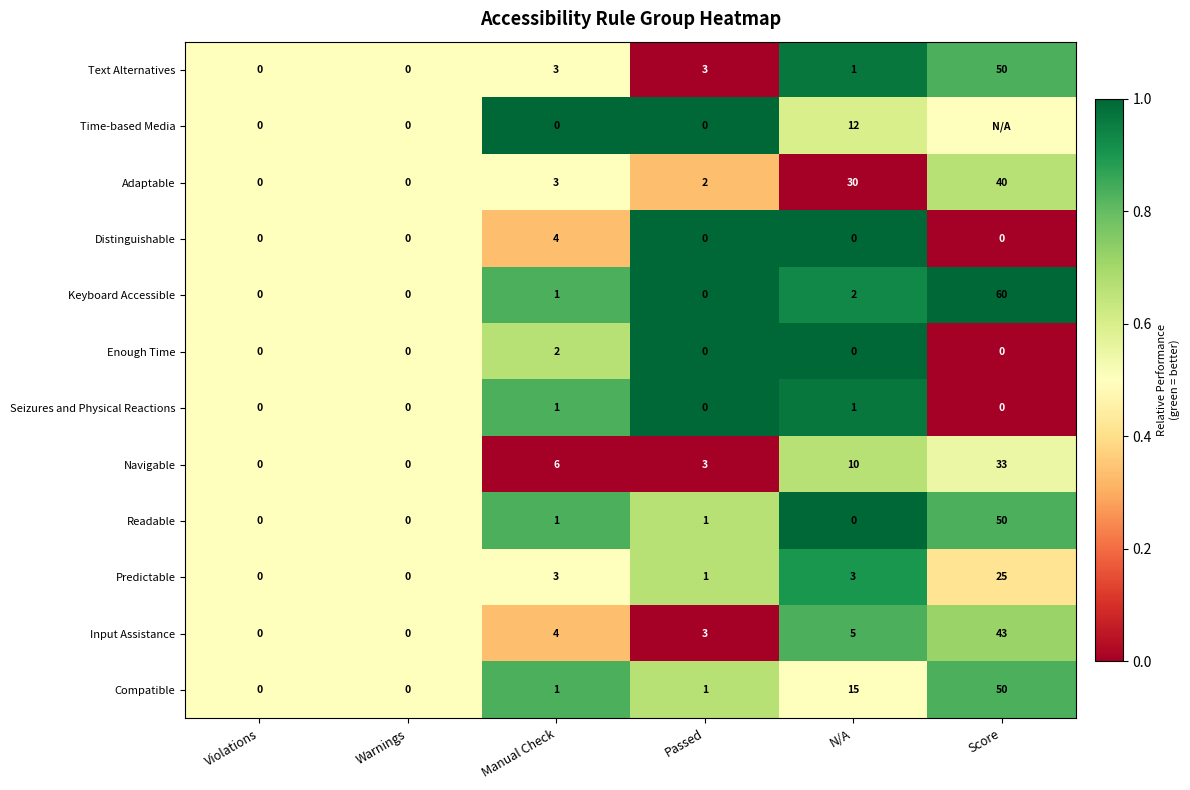

What is the sum of the Distinguishable values at Manual Check and Score?

4.0